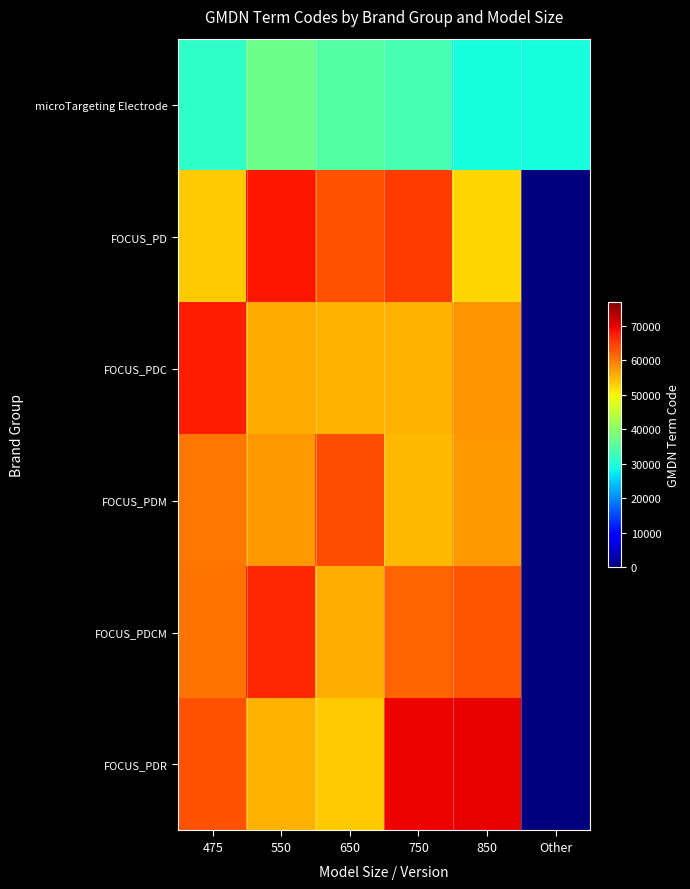

Which series has the largest range (max minus min)?

FOCUS_PDR